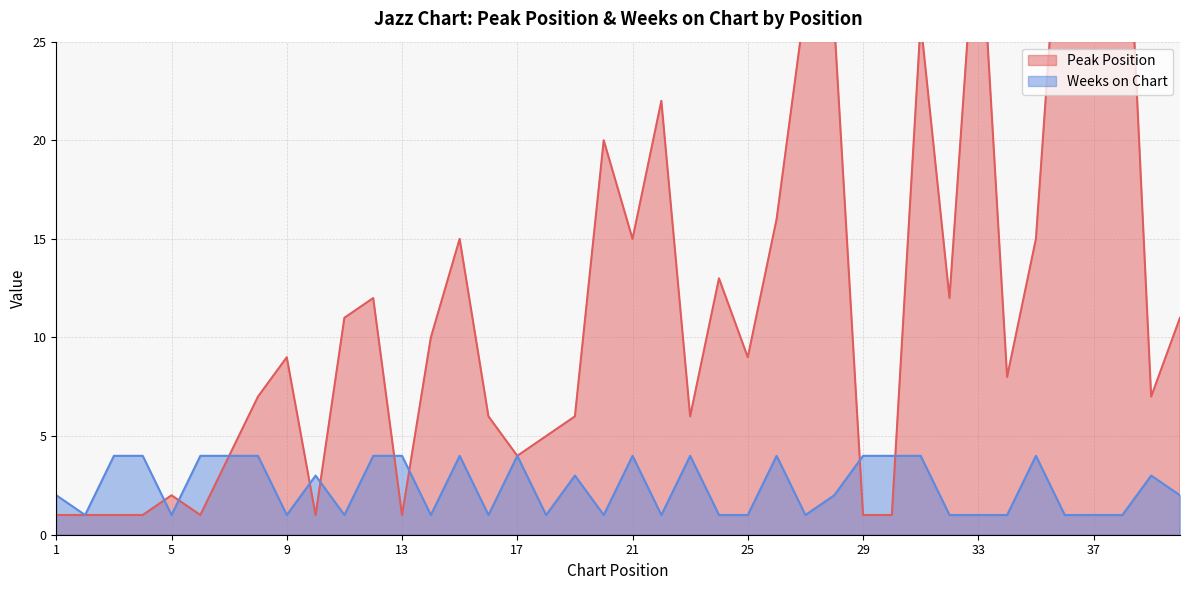

At how many categories does at least one series exceed 22?

7